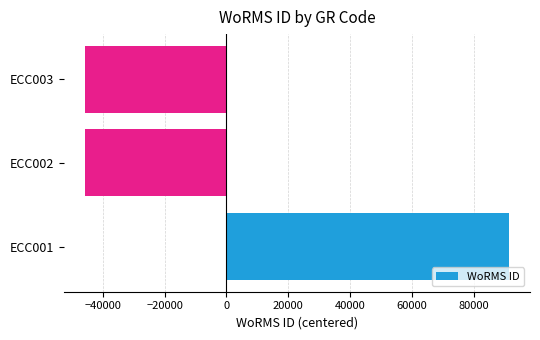

Does the chart contain stacked bars?

No